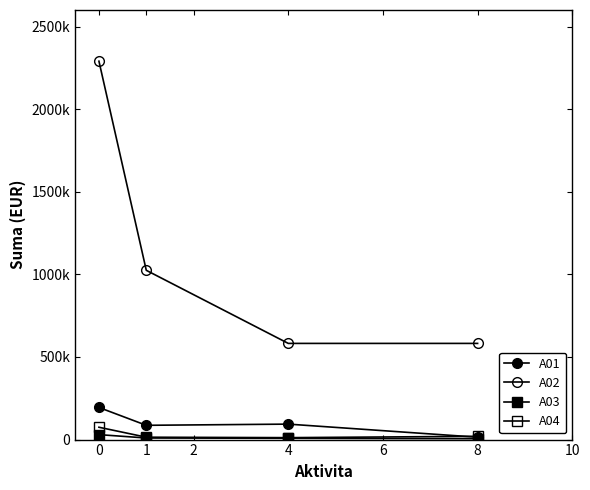

In A01, how many points are higher than both neighbors (excluding endpoints)?

1